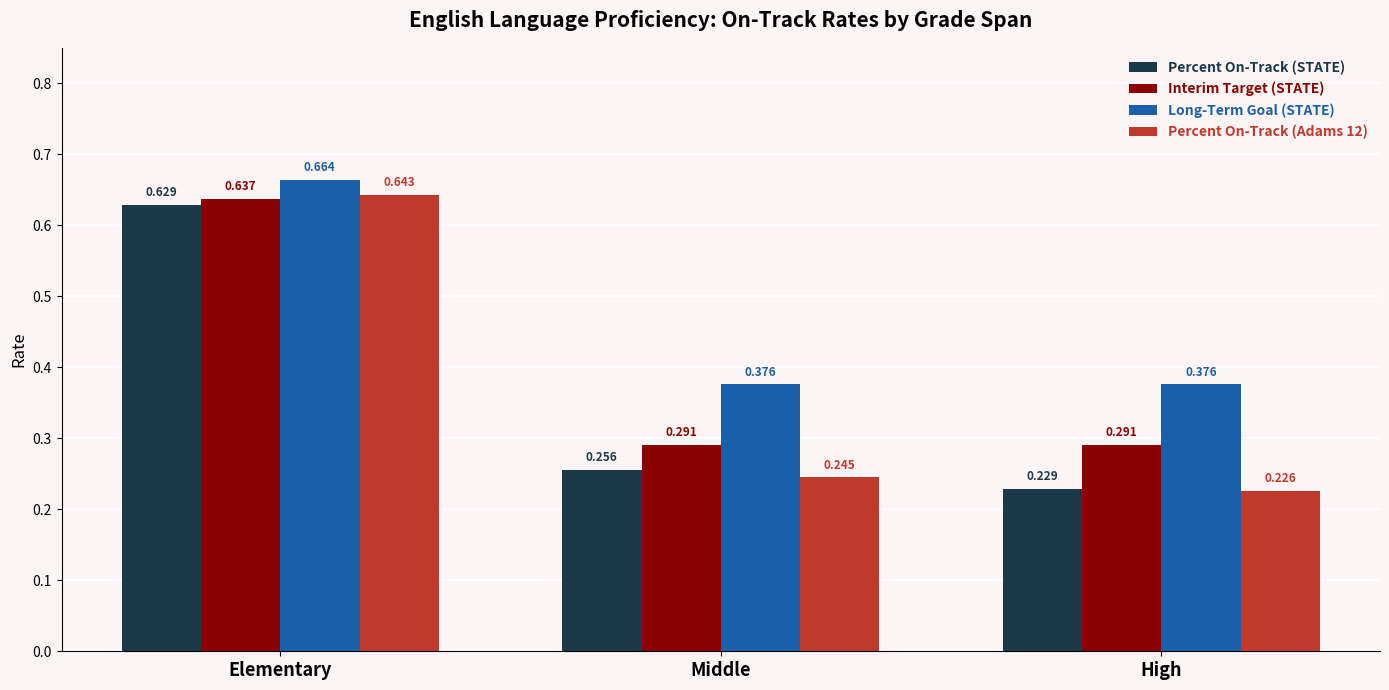

What is the total value across all series at Elementary?

2.6